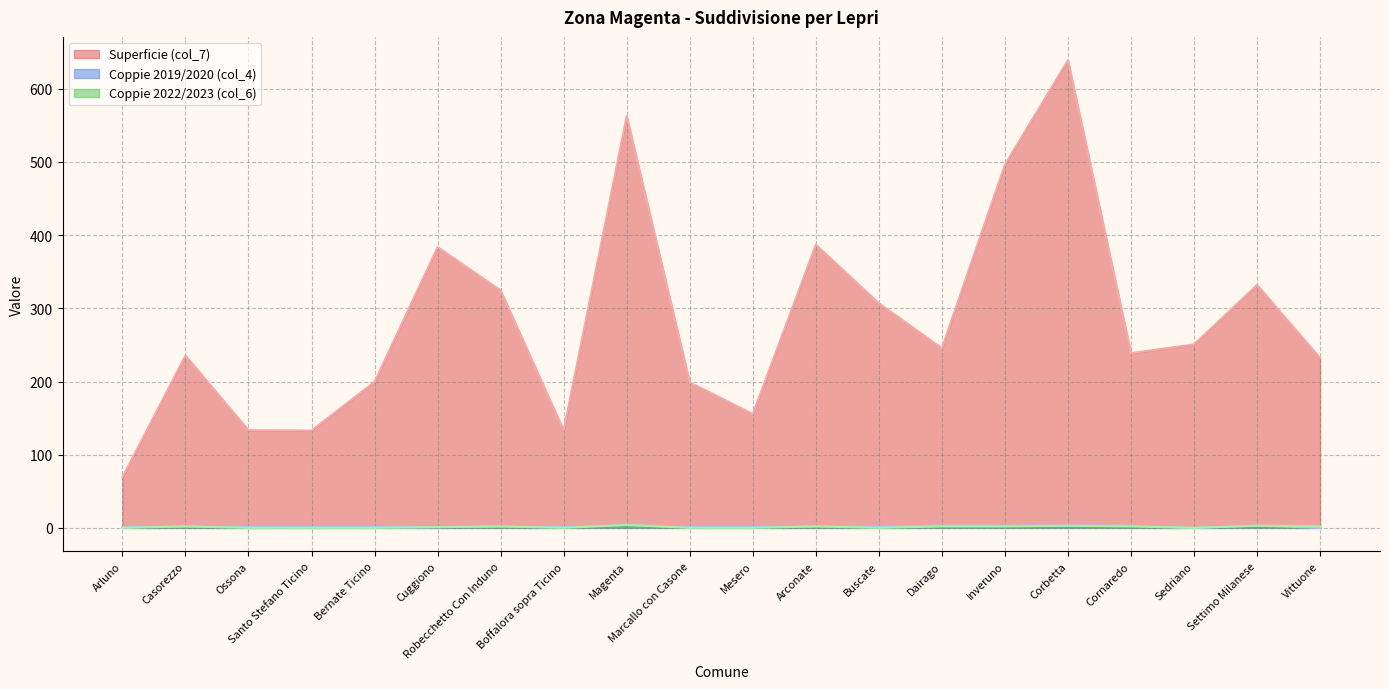

What is the value of the Coppie 2019/2020 (col_4) point at the 13th from the left?

2.0